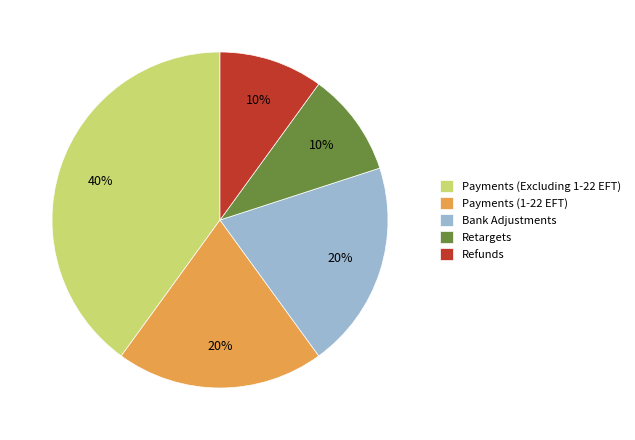

Which has a higher value, Refunds or Payments (1-22 EFT)?

Payments (1-22 EFT)